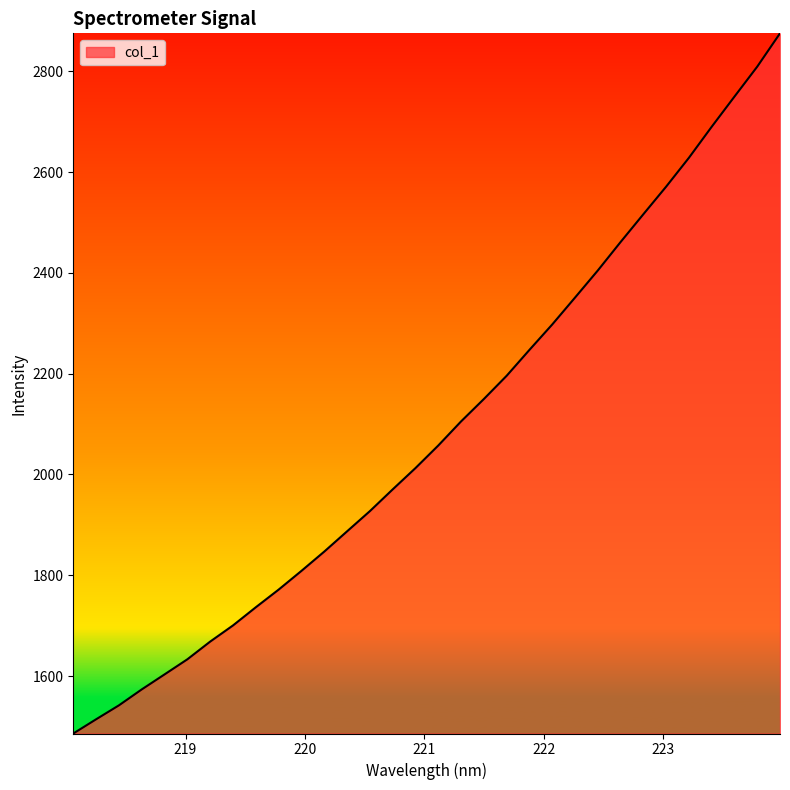

How many values exceed 2057?

16